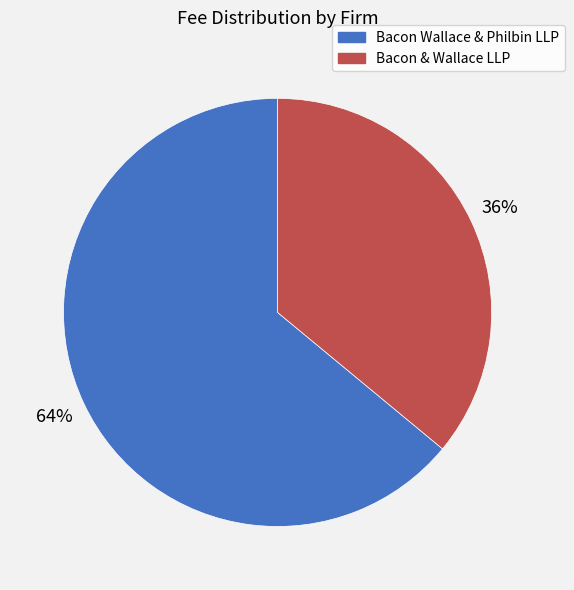

To the nearest percent, what is the average slice percentage?

50%